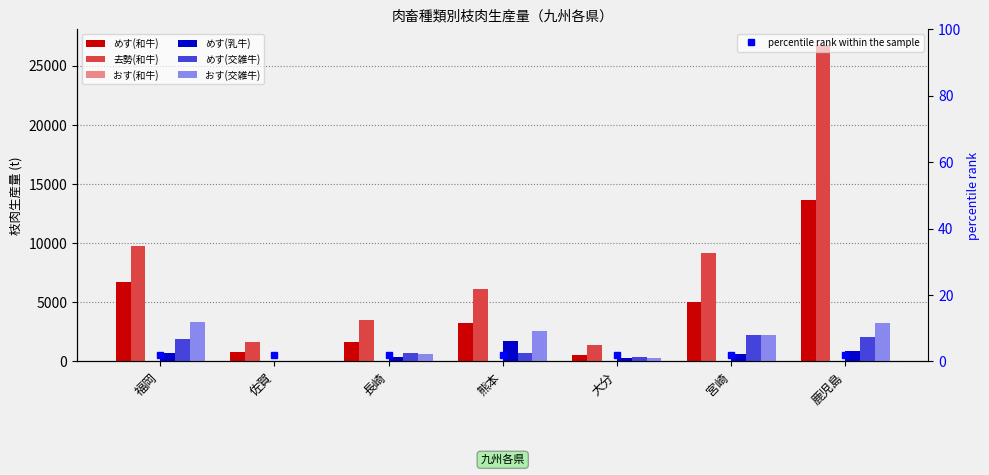

How many groups of bars are there?

7